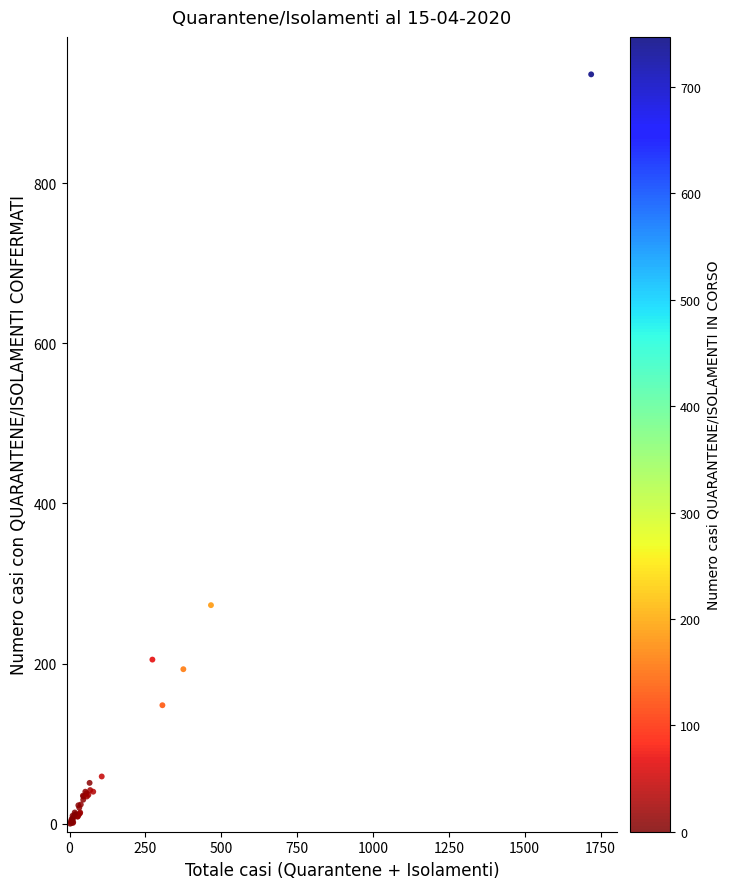

What Y value in the scatter plot is closest to 468?

273